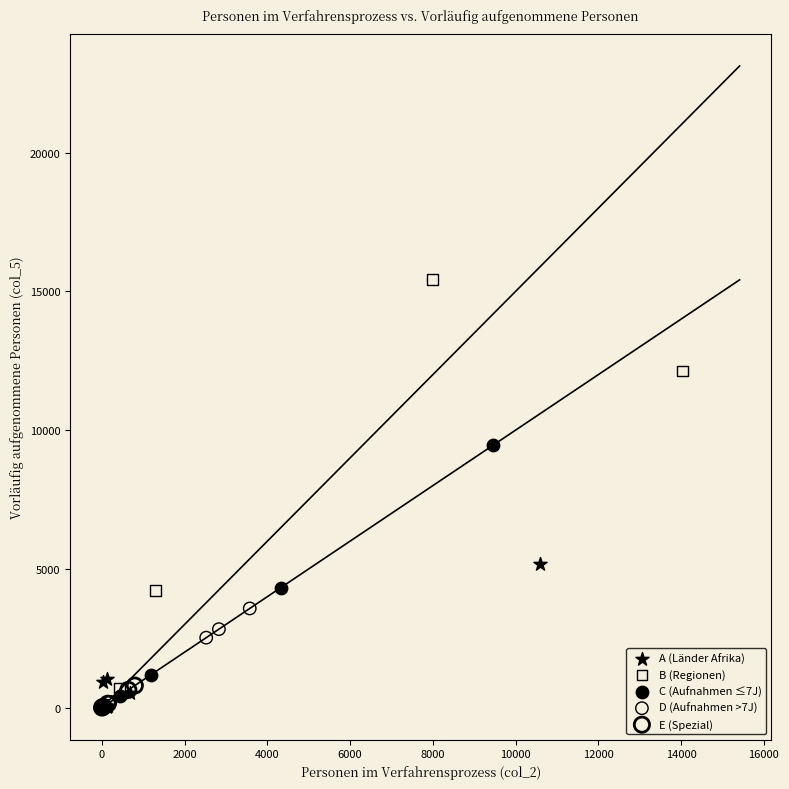

Which series reaches the maximum Y coordinate?

B (Regionen)